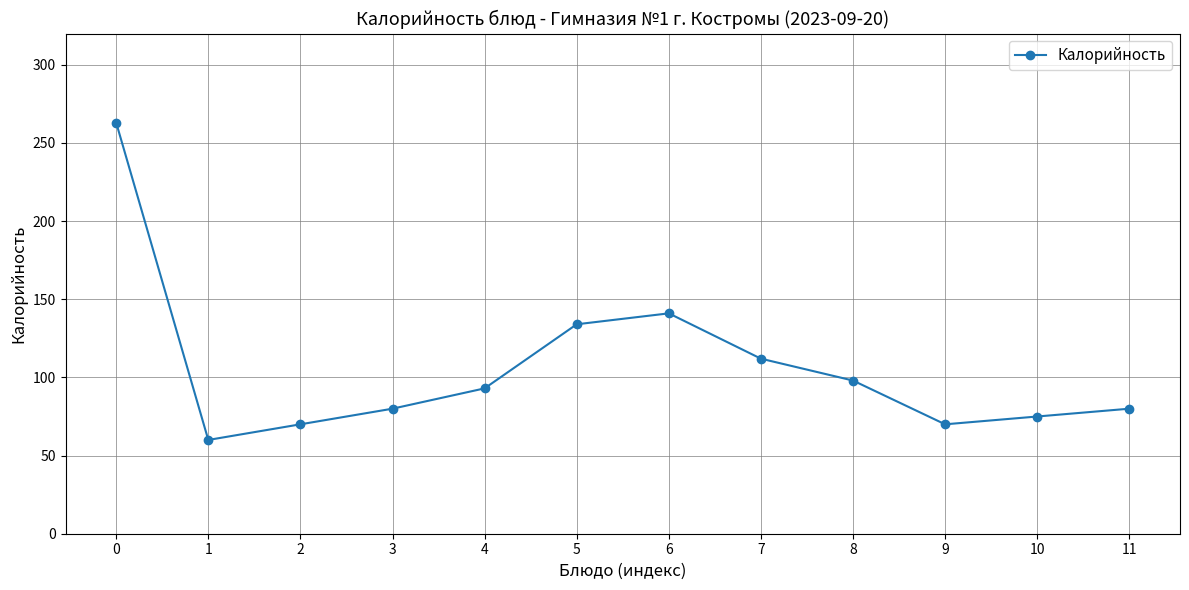

What is the value of the 7th point from the left?

141